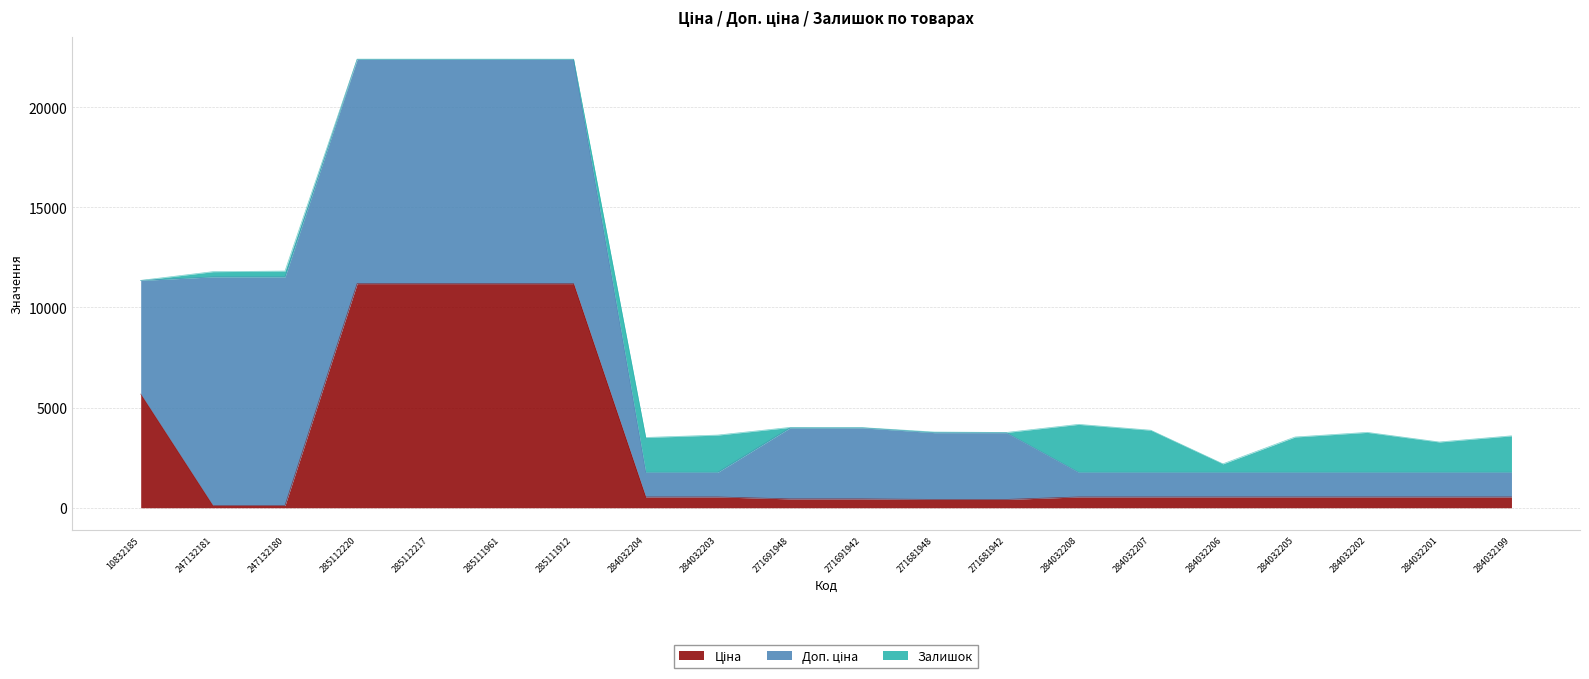

What is the lowest value of the Ціна series?

114.1